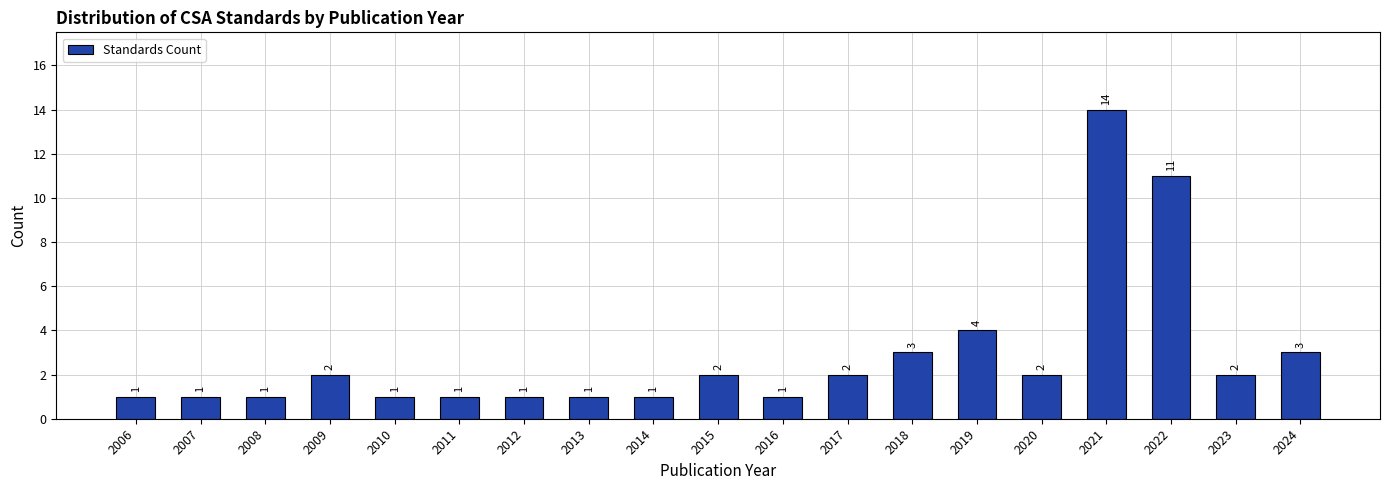

Reading right to left, list all the values displayed in this chart.

3	2	11	14	2	4	3	2	1	2	1	1	1	1	1	2	1	1	1